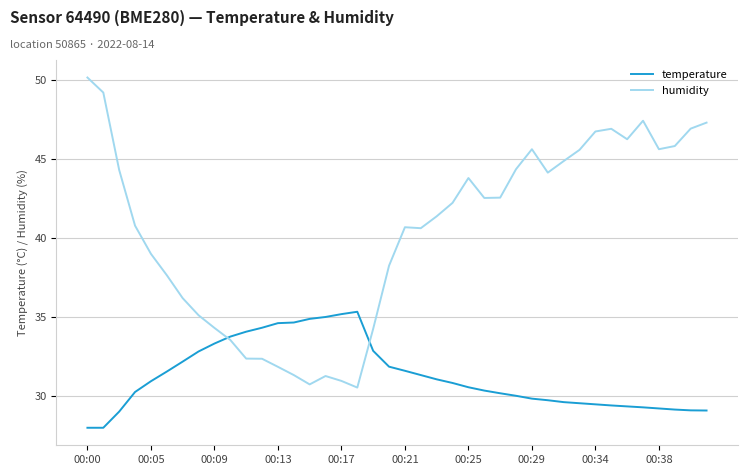

Which series has the widest spread of values?

humidity